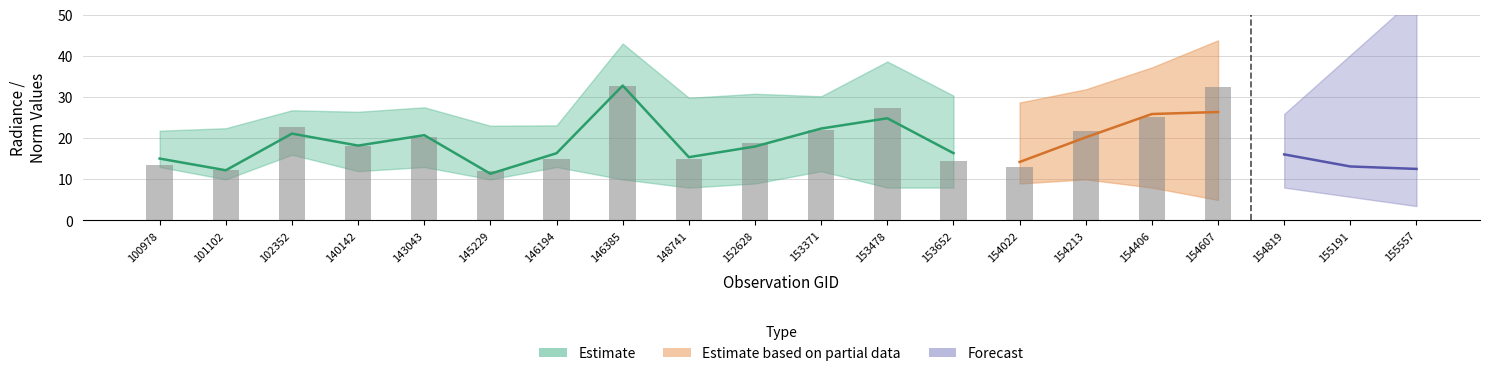

At which label does rade9_bin_mdn_lower reach its minimum?

154607